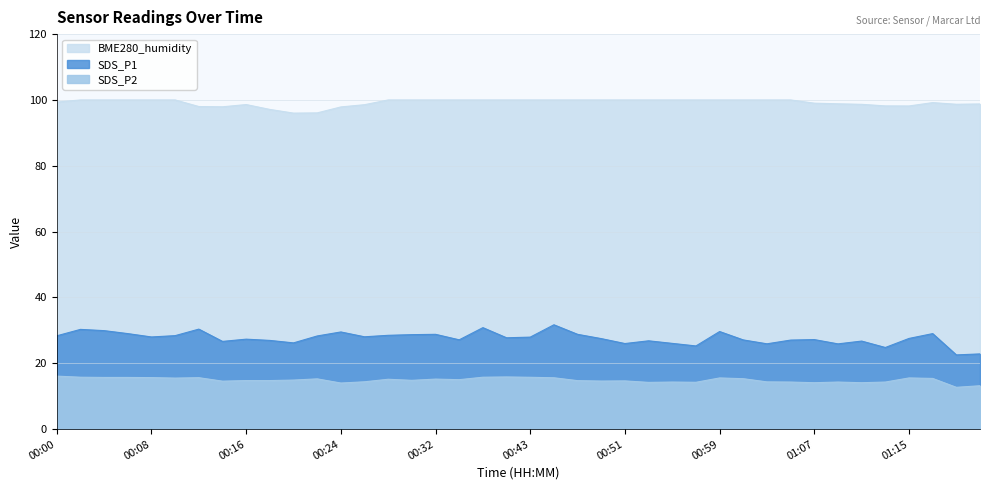

What is the difference between the SDS_P2 values at 00:14 and 00:26?

0.2